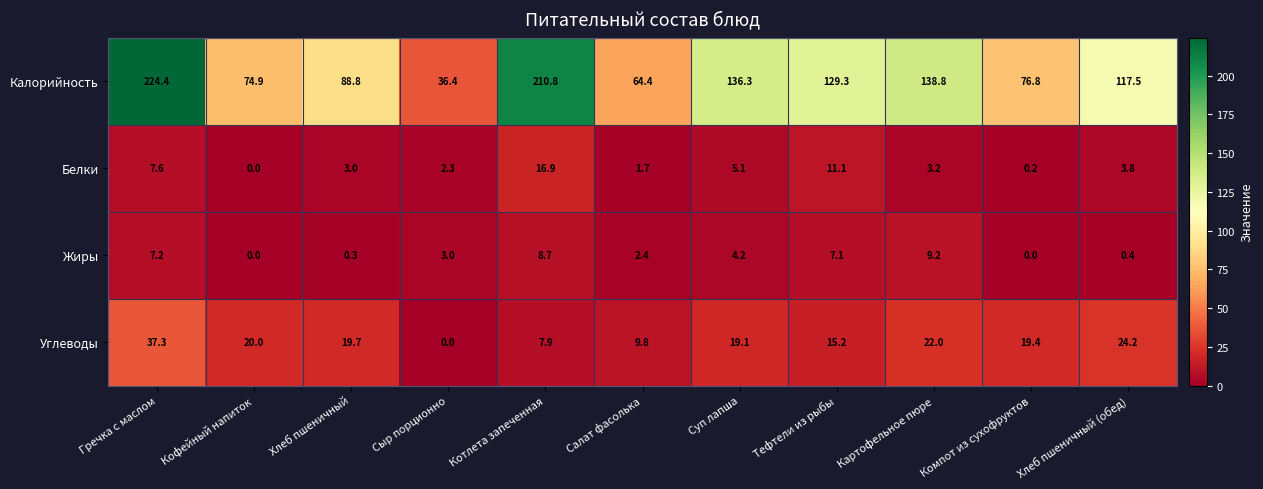

Where does the Жиры series first go above 3?

Гречка с маслом